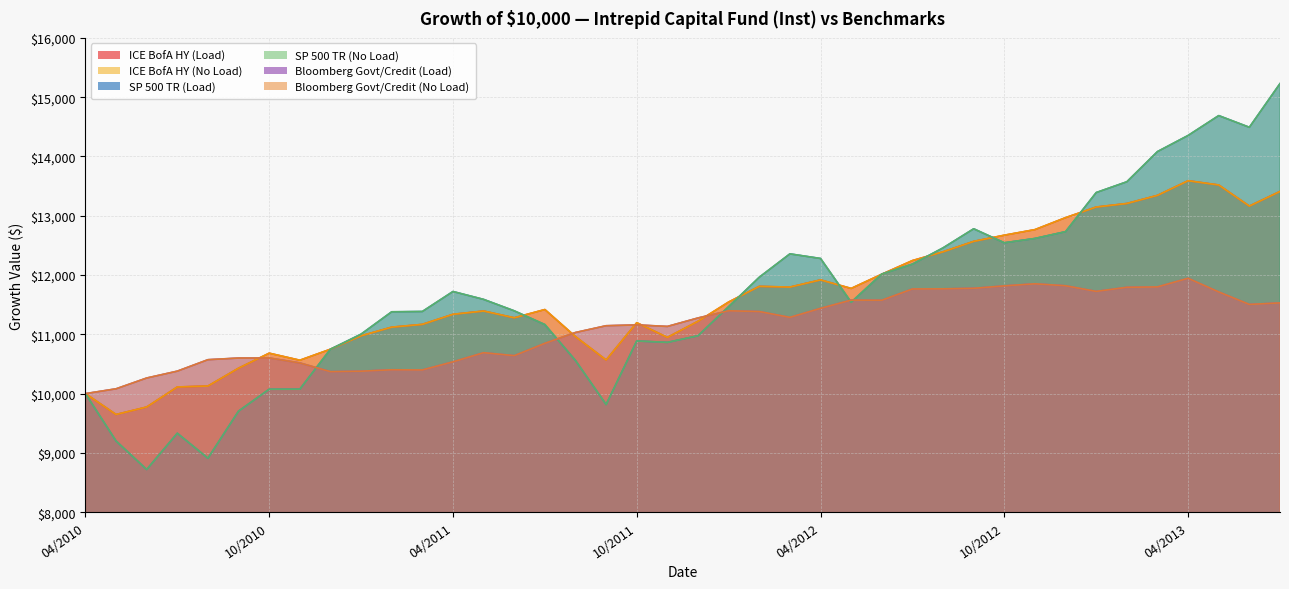

At which category is the sum across all series the highest?

07/2013